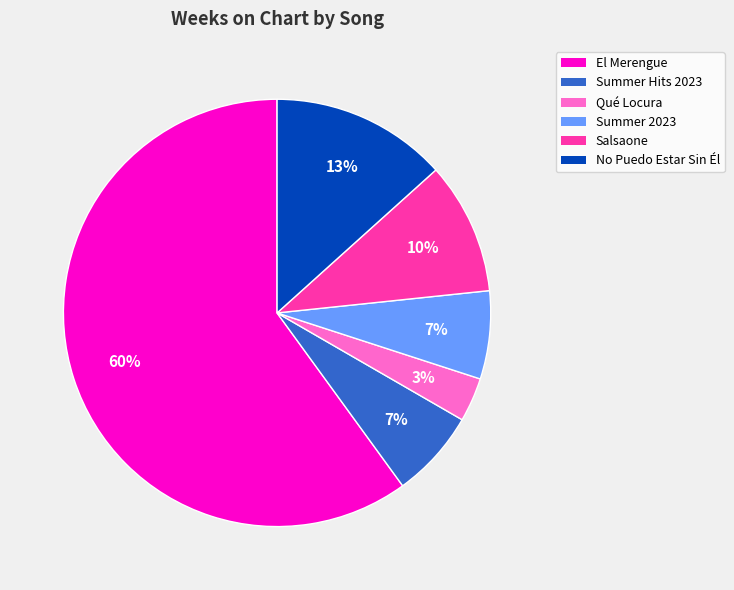

To the nearest percent, what is the difference between the largest and smallest slice percentages?

57%